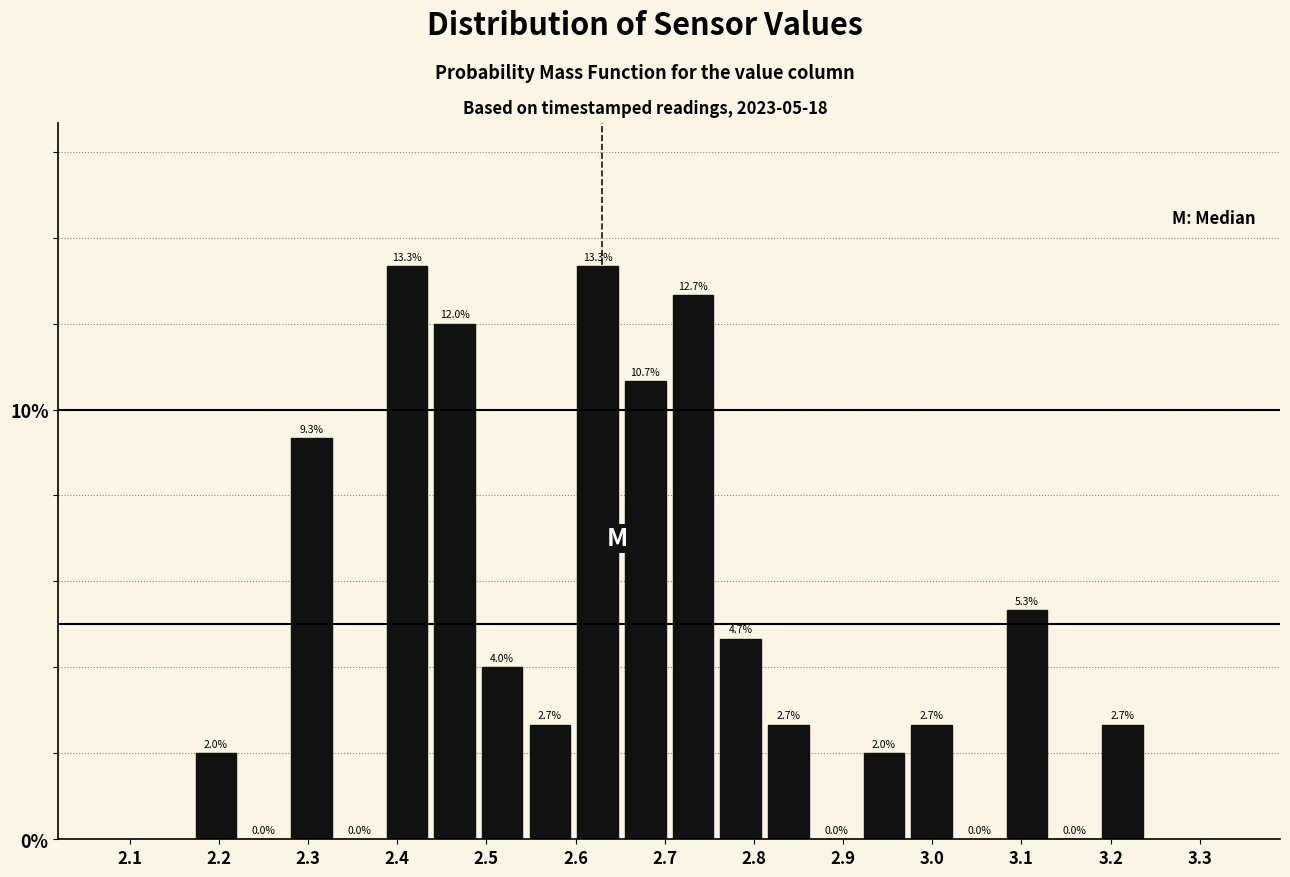

Reading left to right, transcribe this chart: for each bar, give the range it covers on the x-axis and its height. The bar edges are not printed on the chart, so give them approximately, as read against the axis.

2.17 to 2.22: 2.0
2.22 to 2.28: 0.0
2.28 to 2.33: 9.3
2.33 to 2.38: 0.0
2.38 to 2.44: 13.3
2.44 to 2.49: 12.0
2.49 to 2.54: 4.0
2.54 to 2.60: 2.7
2.60 to 2.65: 13.3
2.65 to 2.71: 10.7
2.71 to 2.76: 12.7
2.76 to 2.81: 4.7
2.81 to 2.87: 2.7
2.87 to 2.92: 0.0
2.92 to 2.97: 2.0
2.97 to 3.03: 2.7
3.03 to 3.08: 0.0
3.08 to 3.13: 5.3
3.13 to 3.19: 0.0
3.19 to 3.24: 2.7